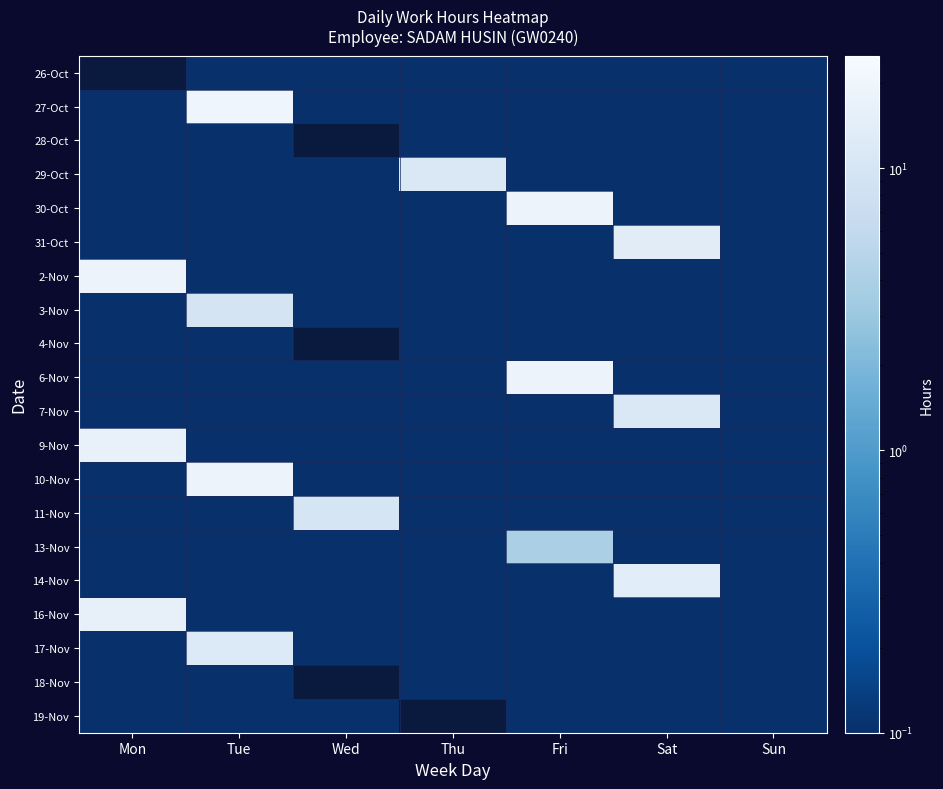

What is the sum of all 6-Nov values?

18.3